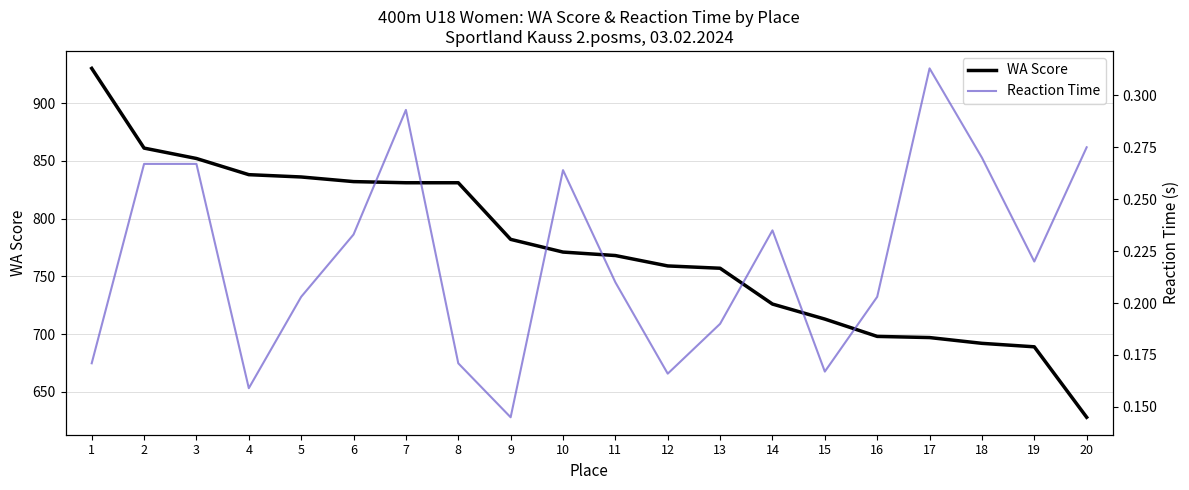

What value does the Reaction Time series have at 19?

0.2